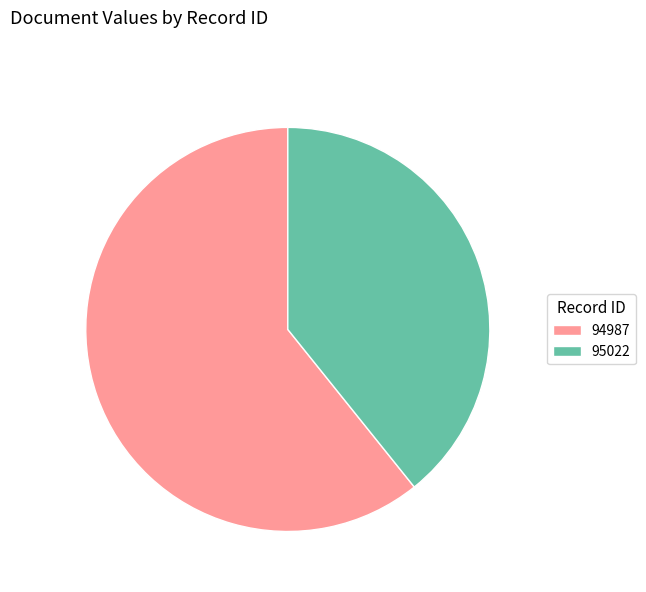

Do 94987 and 95022 together represent more than half of the pie?

Yes